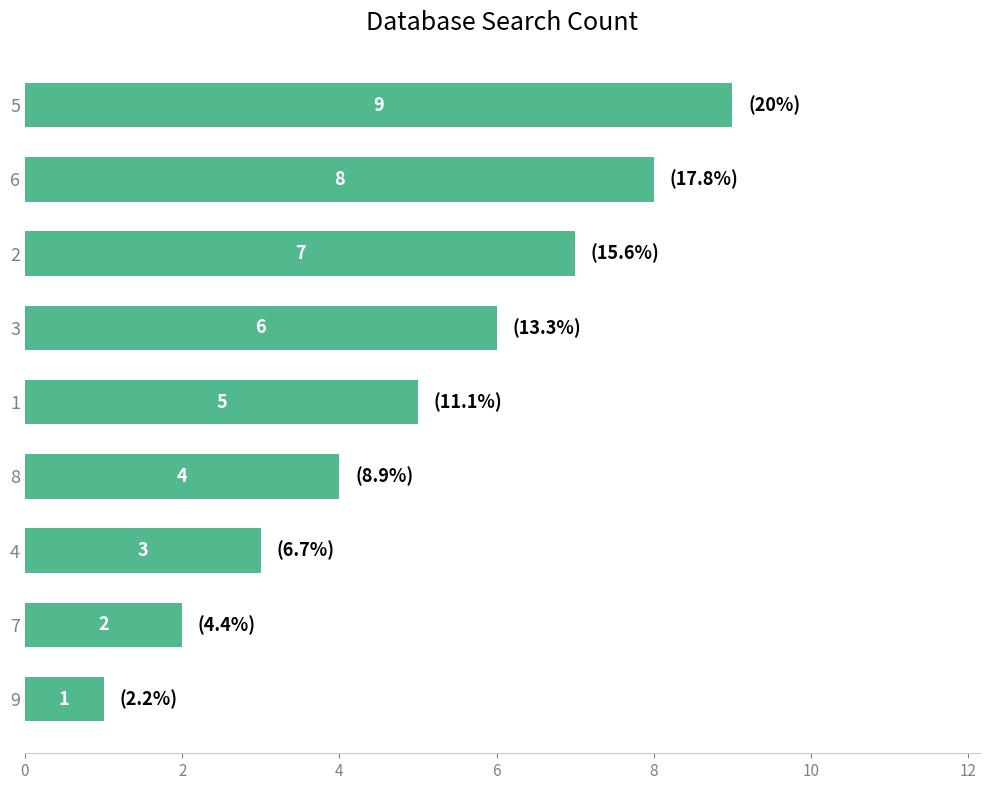

Where is the data nearest to the value 5?

1